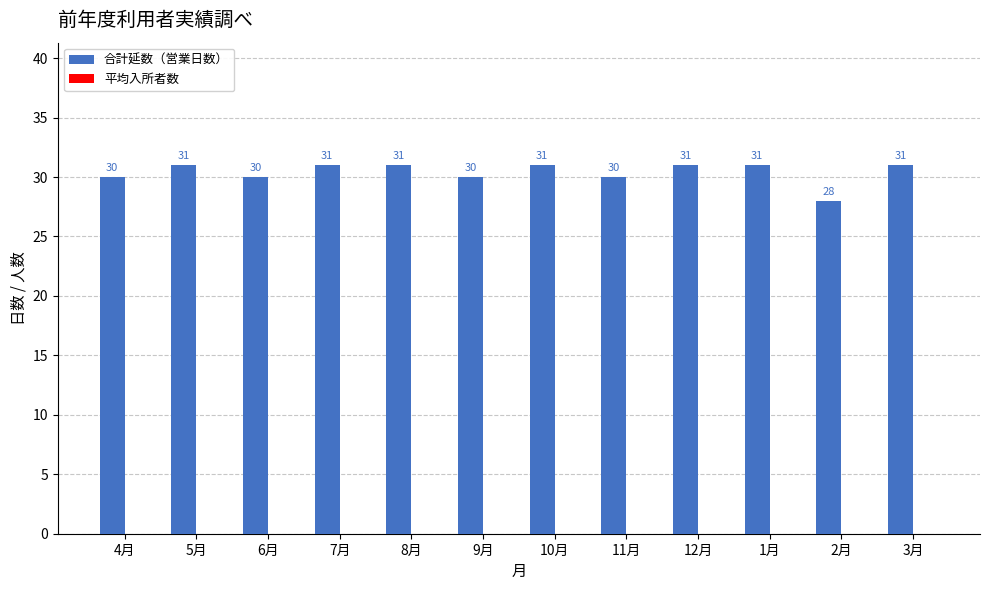

Does the chart contain any negative values?

No